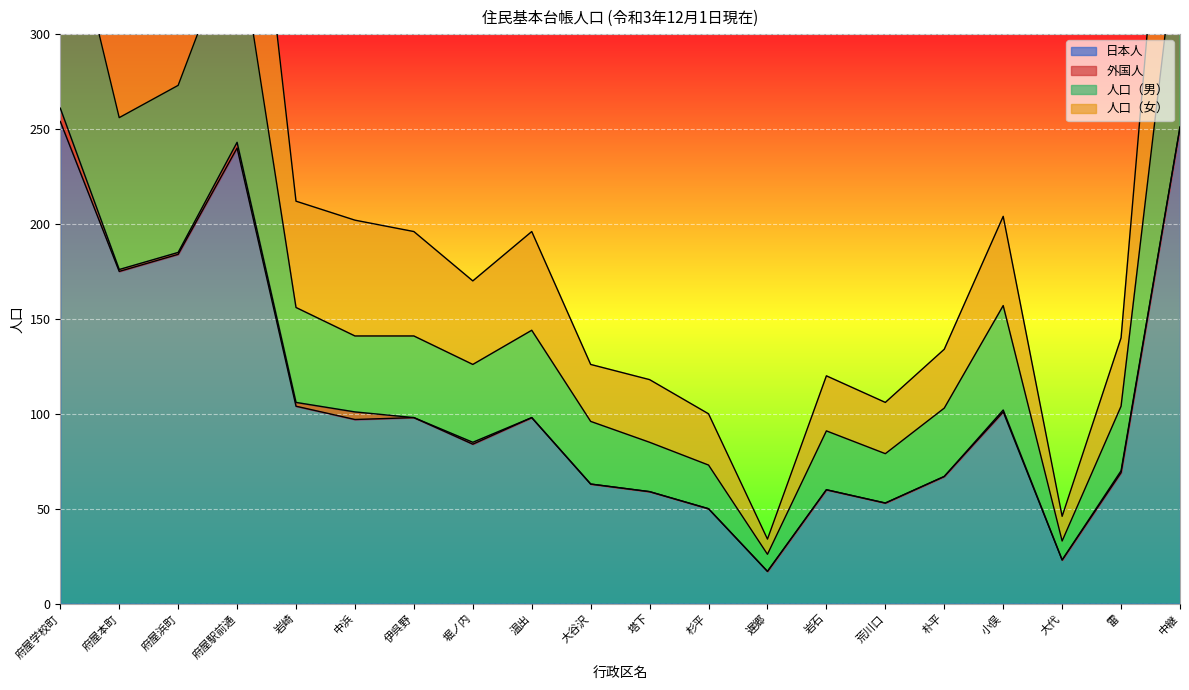

What is the label of the 18th point from the left?

大代